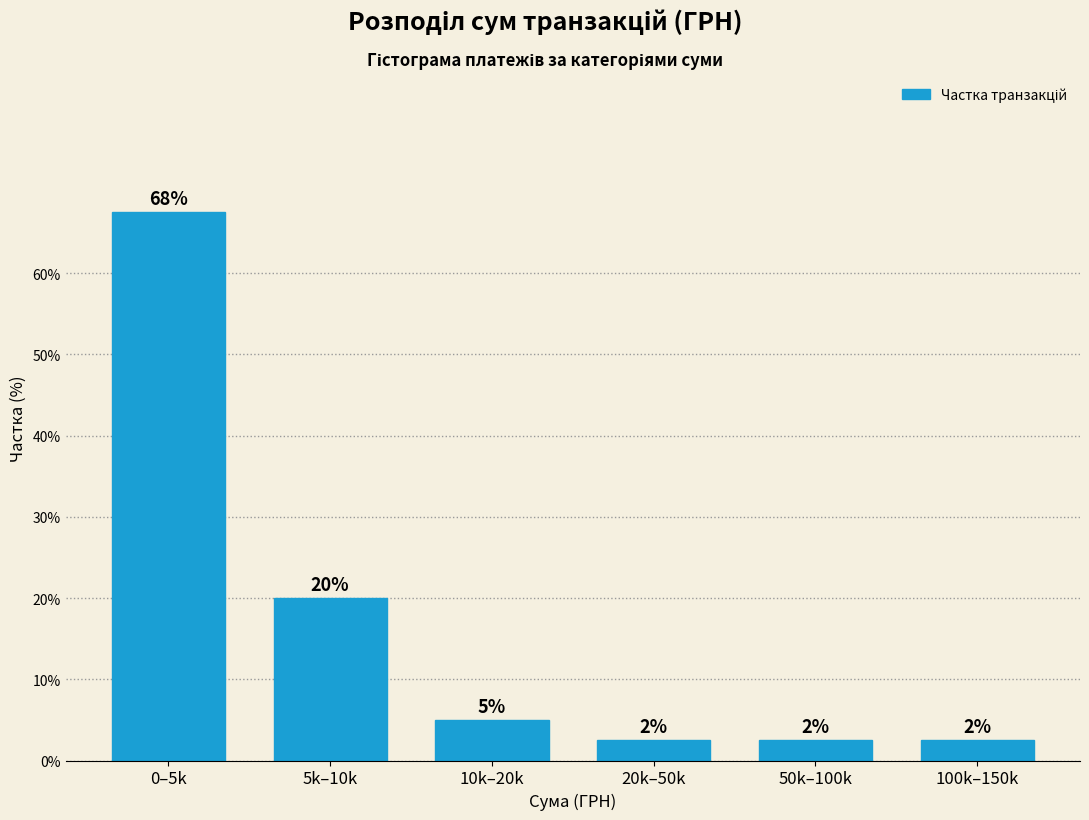

Are the bars horizontal?

No